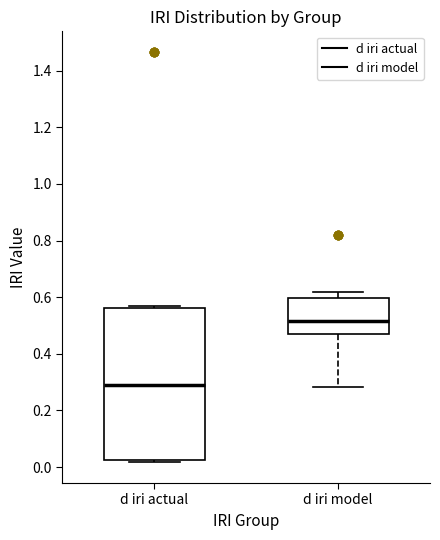

Reading left to right, transcribe this box plot: for each box, give where its median line is, the range the box spans, and where its two whiskers end, as read against the y-axis. The values are not printed on the chart, so give them approximately, as read against the axis.

d iri actual: median 0.28, box 0.02 to 0.56, whiskers 0.02 (just below the box's lower edge) to 0.56 (just above the box's upper edge)
d iri model: median 0.52, box 0.48 to 0.60, whiskers 0.28 to 0.62